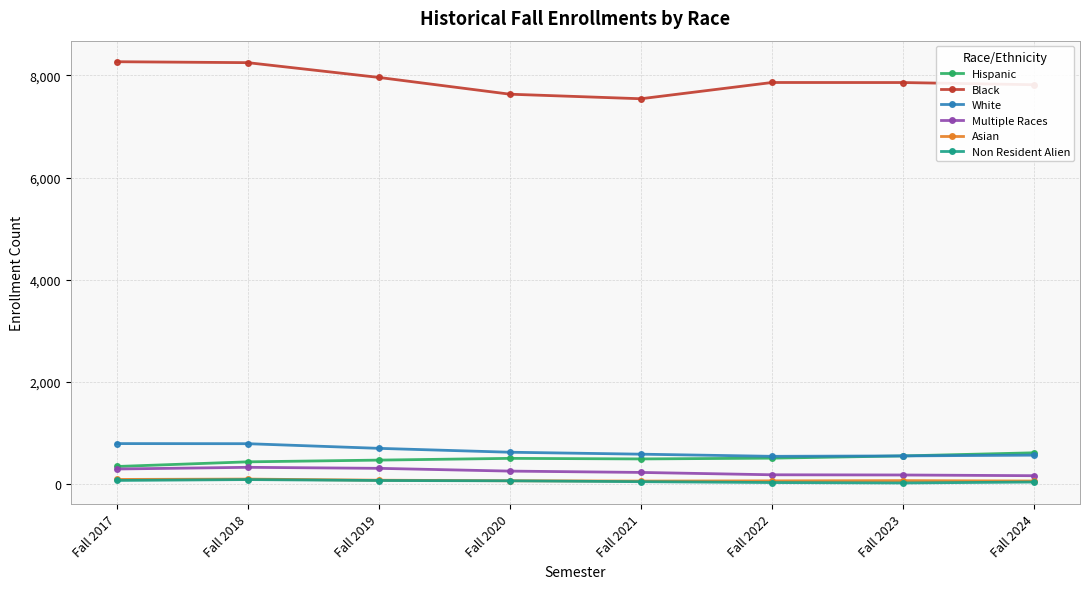

Which series has the largest total across all categories?

Black